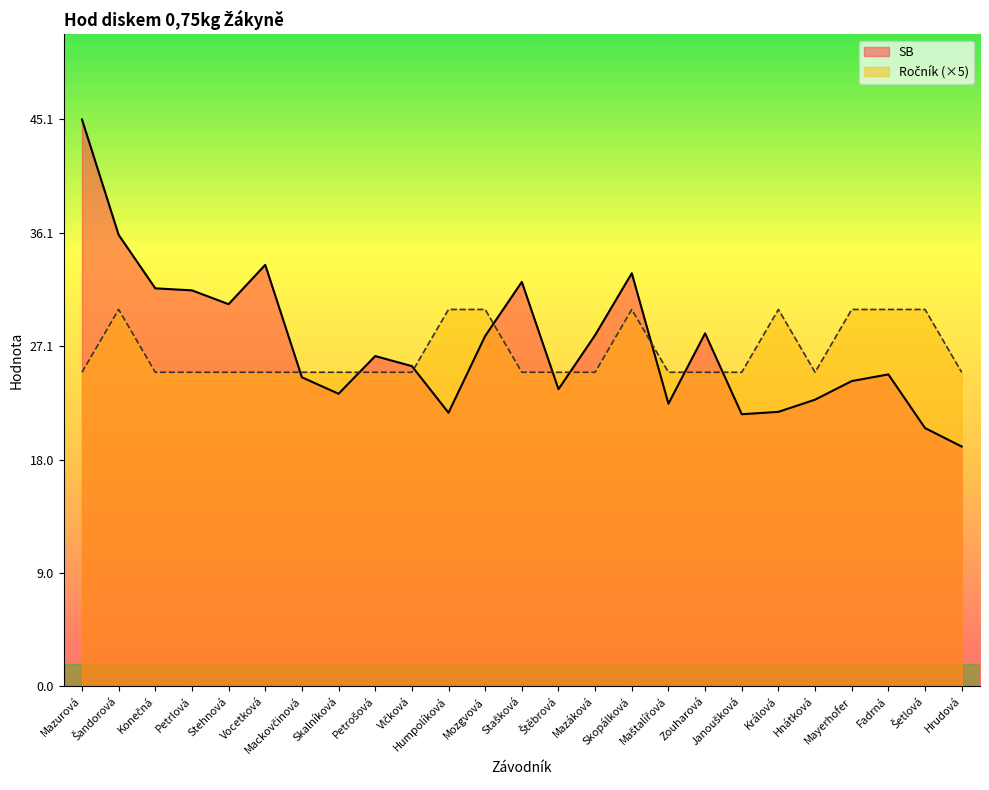

What is the difference between the Ročník values at Petrošová and Humpolíková?

5.0